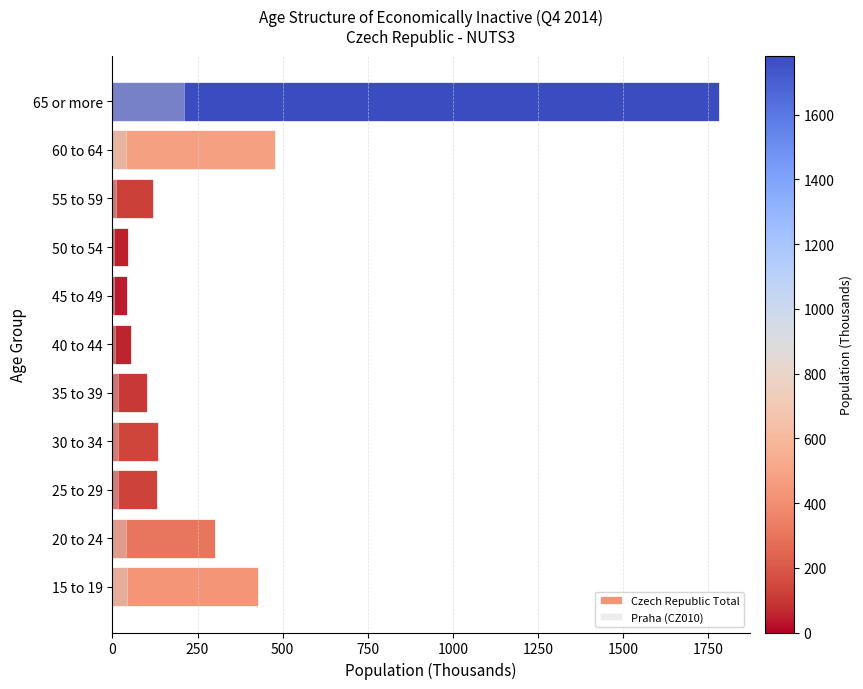

How many data points does each series have?

11